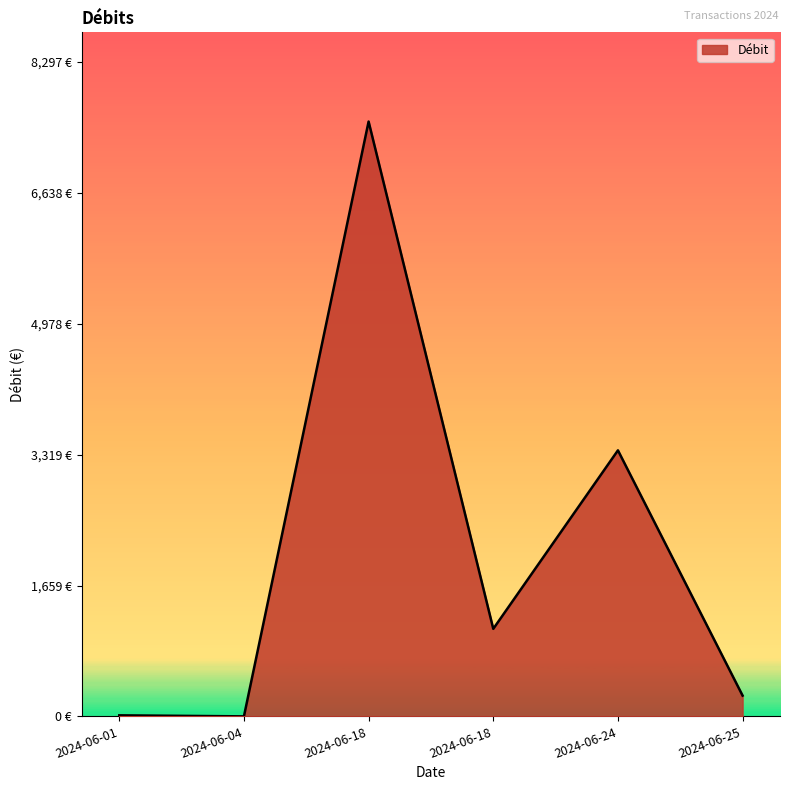

Is this an area chart (filled region under the line)?

Yes